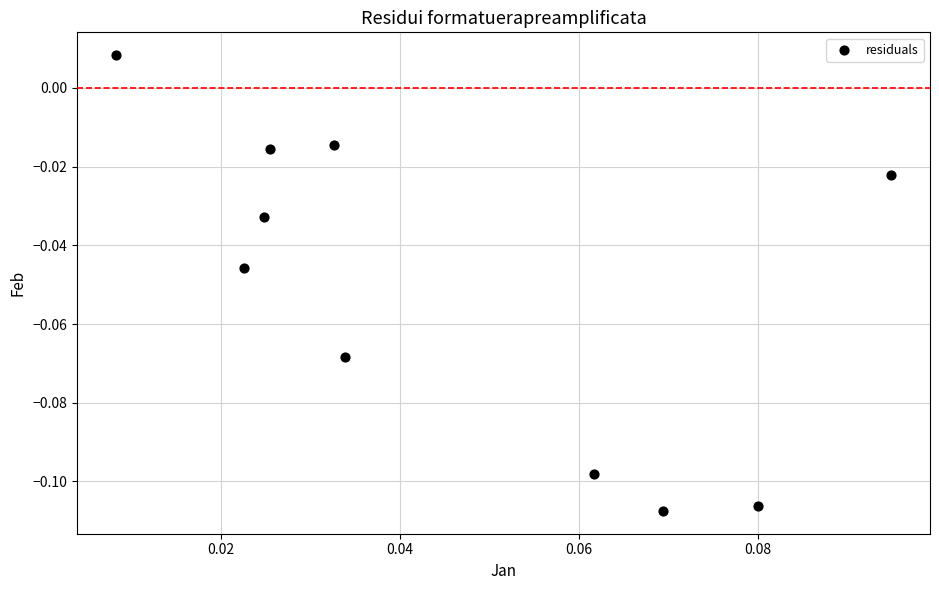

How many points are shown in the scatter plot?

10